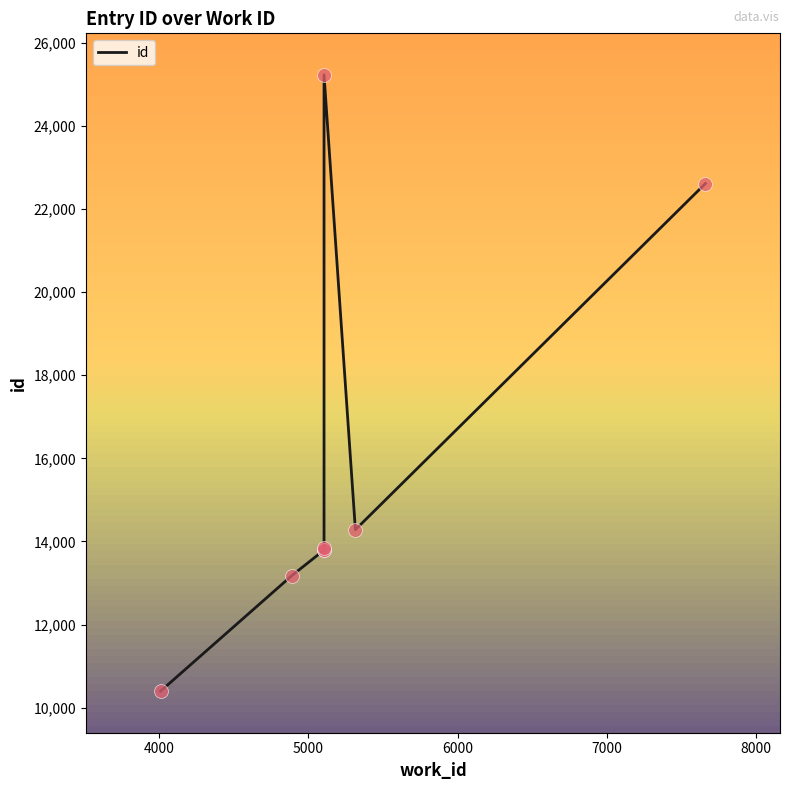

Count the number of values greater than 13833.

3